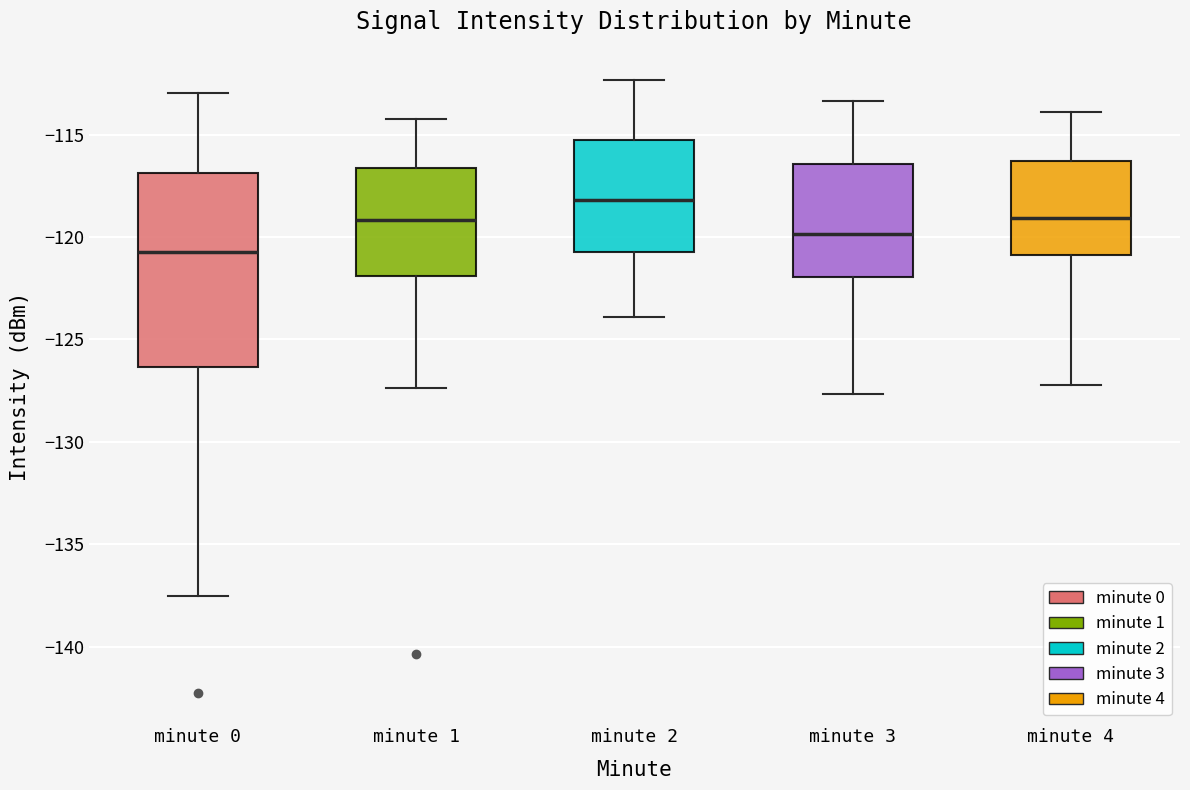

Comparing the boxes themselves (not the whiskers), which one is the tallest?

minute 0